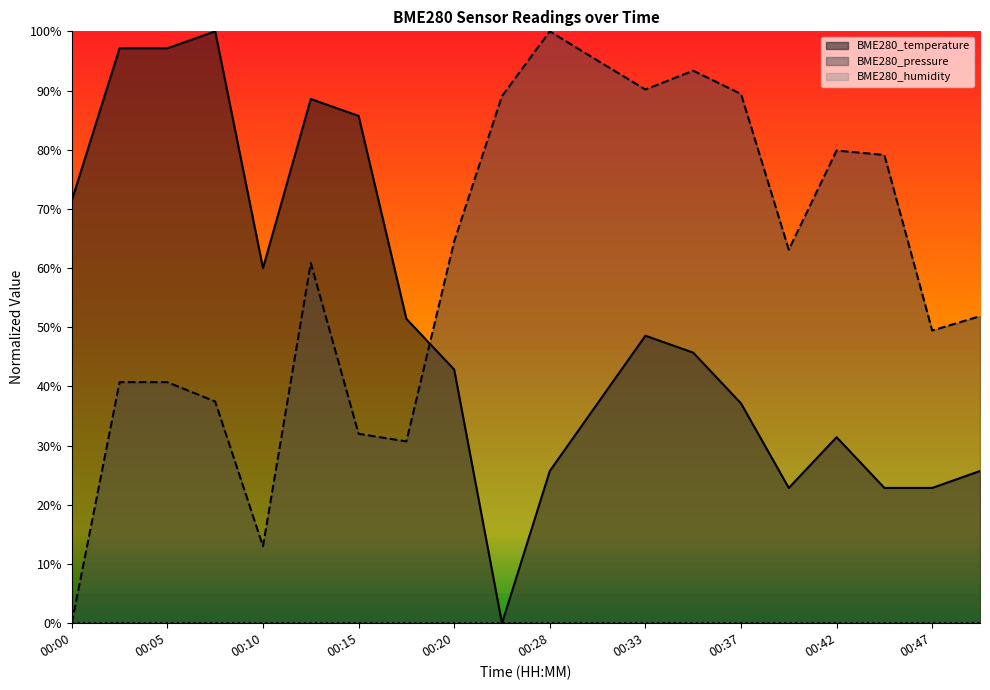

Which series changed the most between 00:20 and 00:25?

BME280_temperature